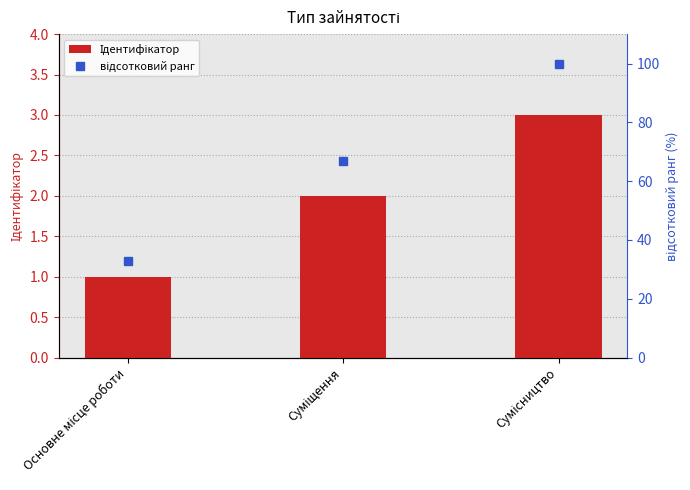

How many categories are shown in the chart?

3